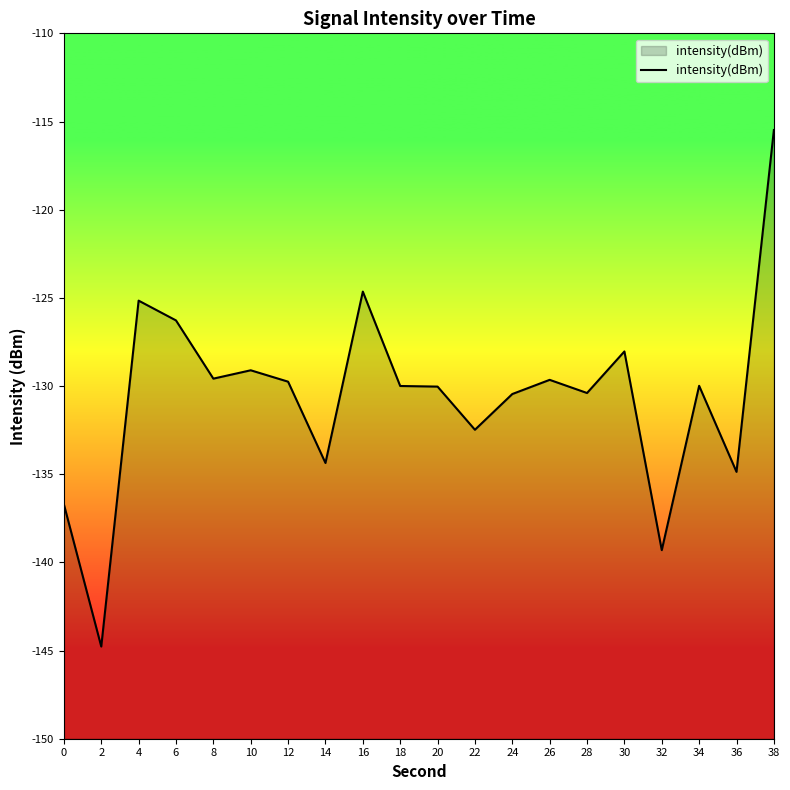

The value at 6 is -126.3. True or false?

True